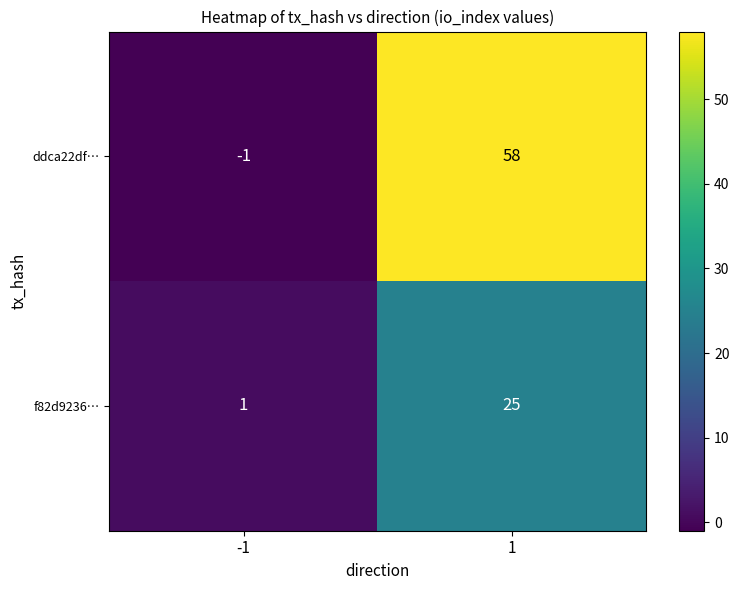

What is the difference between the highest and lowest values at -1?

2